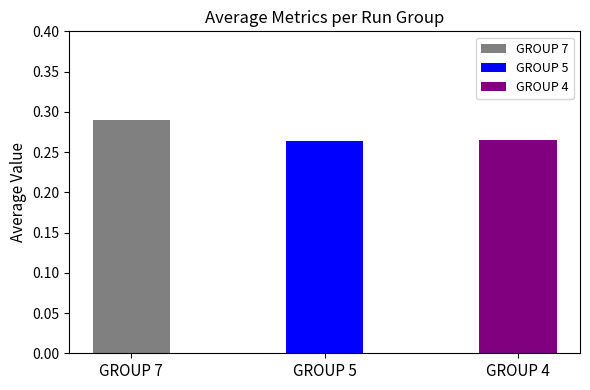

How many values are between 0 and 1?

3